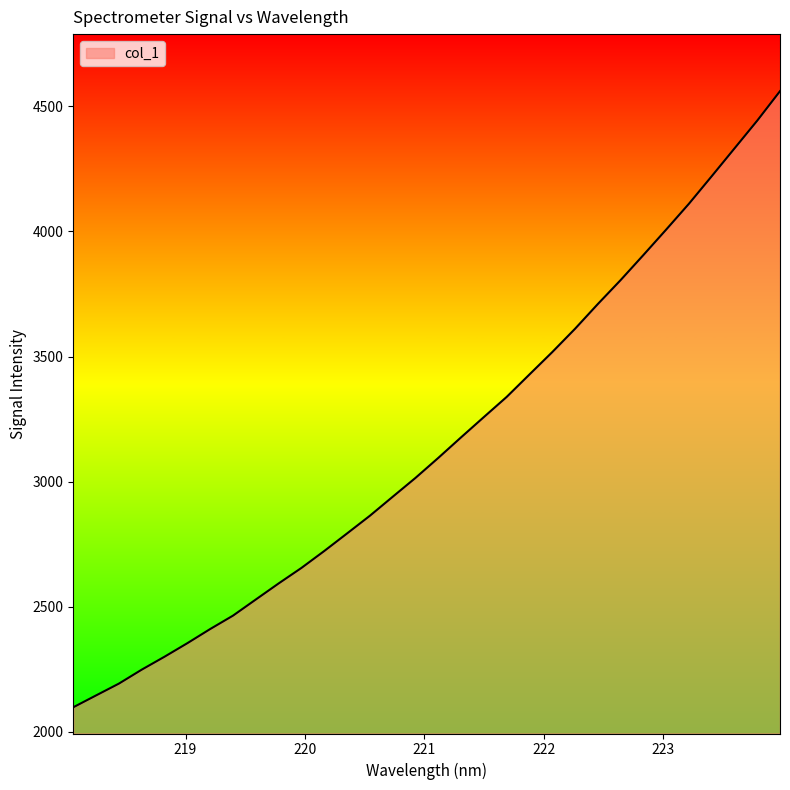

What is the minimum value shown in the chart?

2097.9